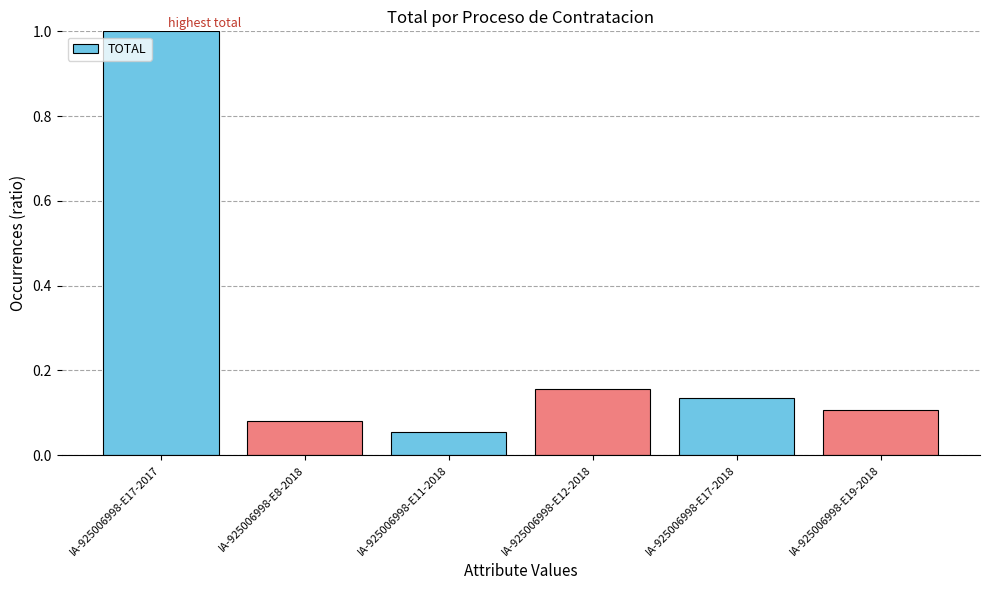

At which label is the value closest to 0?

IA-925006998-E11-2018